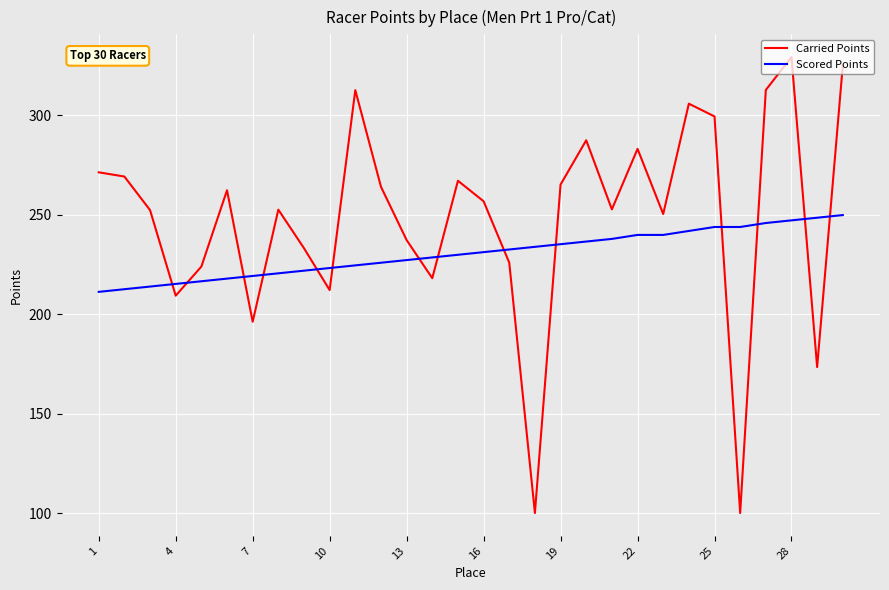

True or false: Carried Points and Scored Points cross at least once.

True